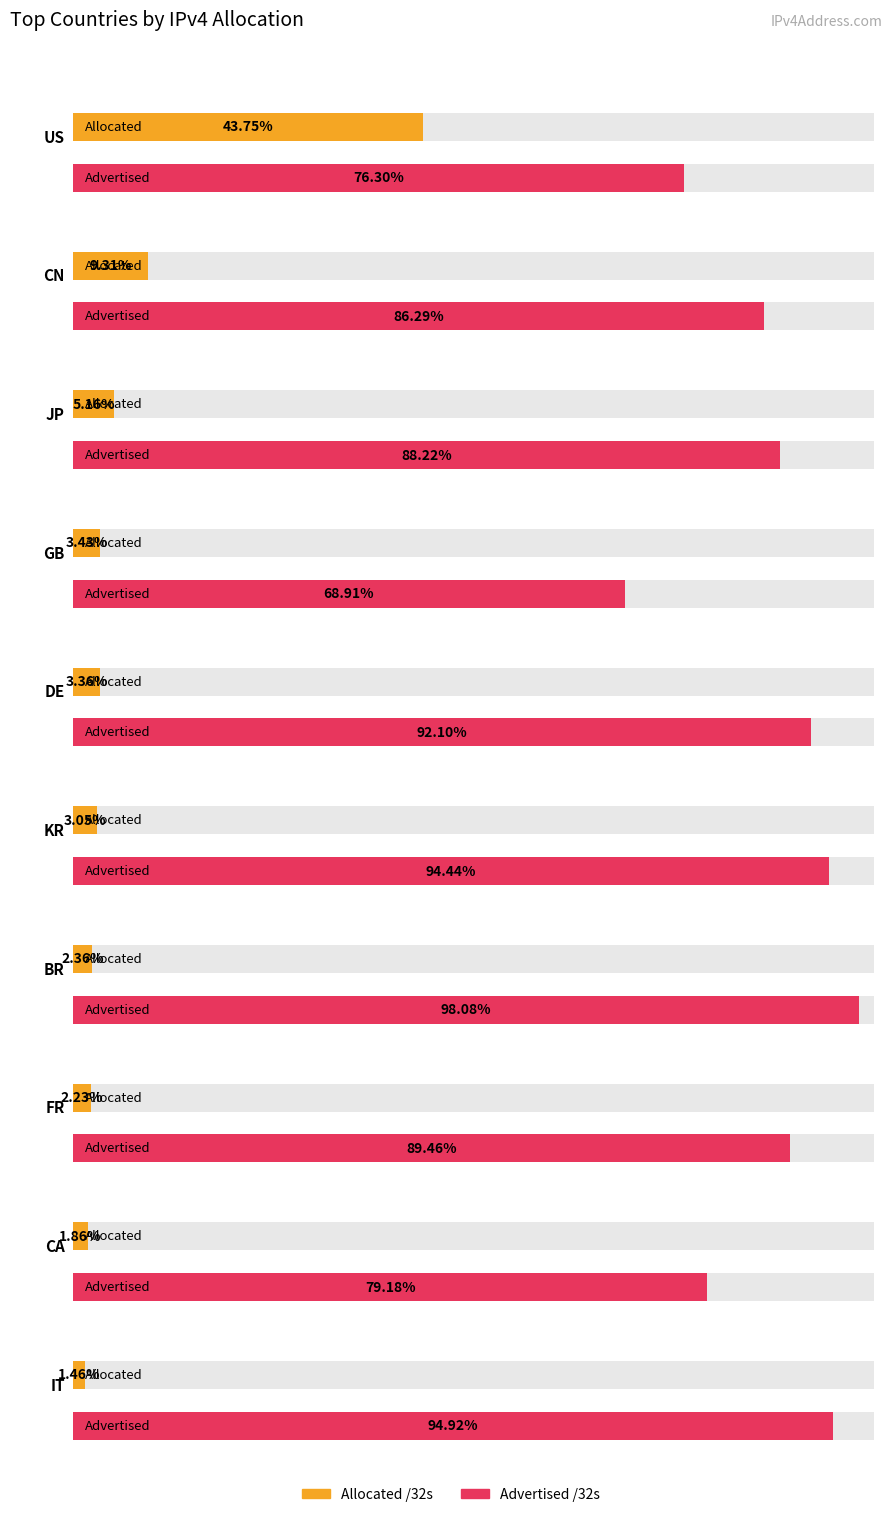

How many categories are shown in the chart?

10